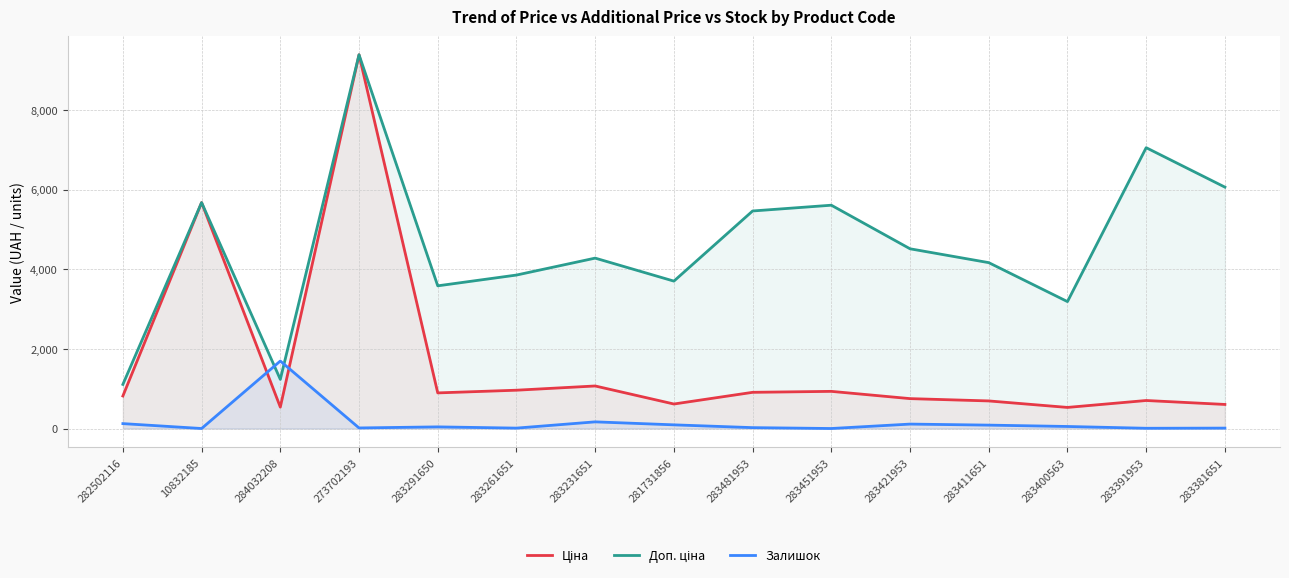

How many lines are shown in the chart?

3